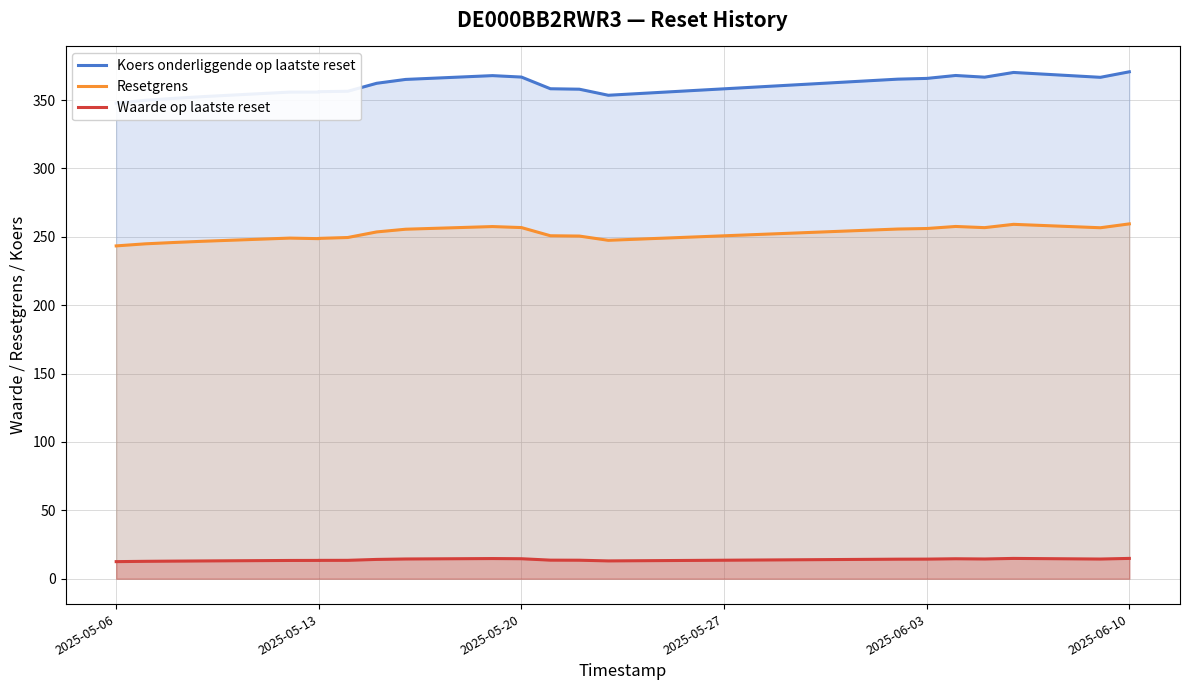

Which series changed the most between 2025-06-03 and 21?

Koers onderliggende op laatste reset